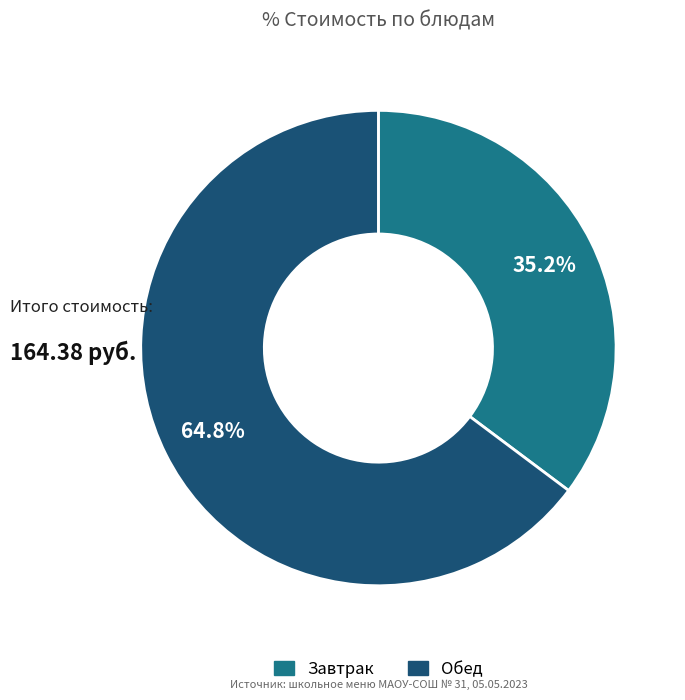

Which slice is the smallest?

Завтрак